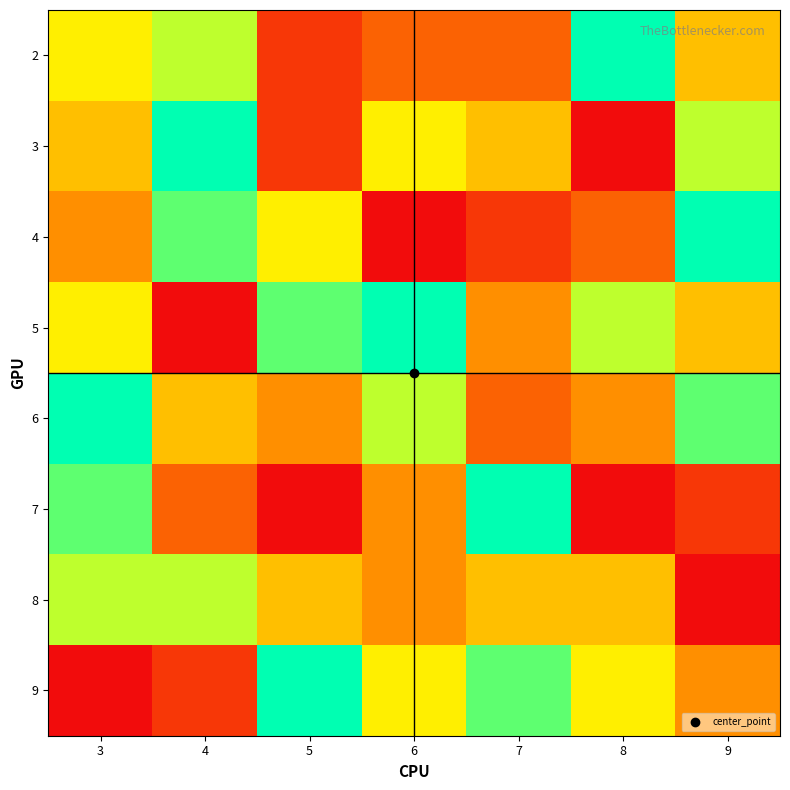

At how many categories does at least one series exceed 8?

7